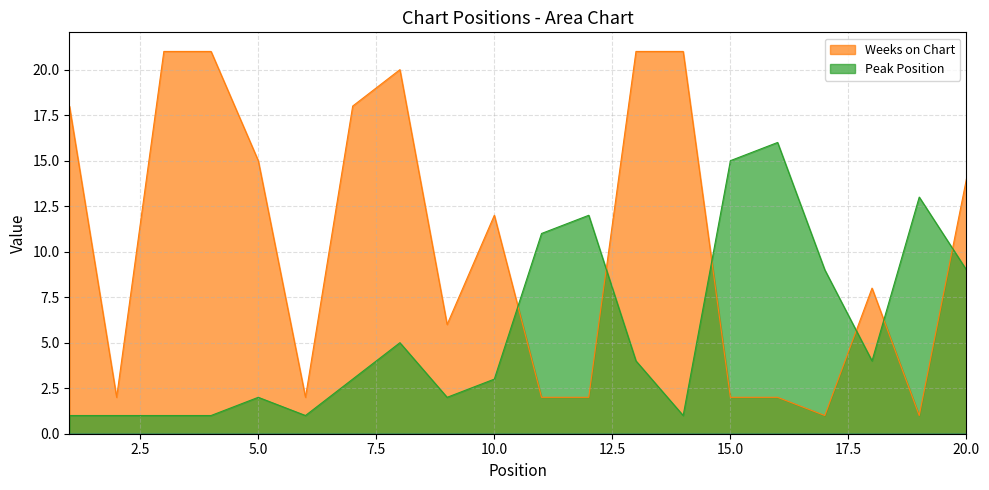

Reading right to left, list all the values displayed in this chart.

Peak Position: 9	13	4	9	16	15	1	4	12	11	3	2	5	3	1	2	1	1	1	1
Weeks on Chart: 14	1	8	1	2	2	21	21	2	2	12	6	20	18	2	15	21	21	2	18